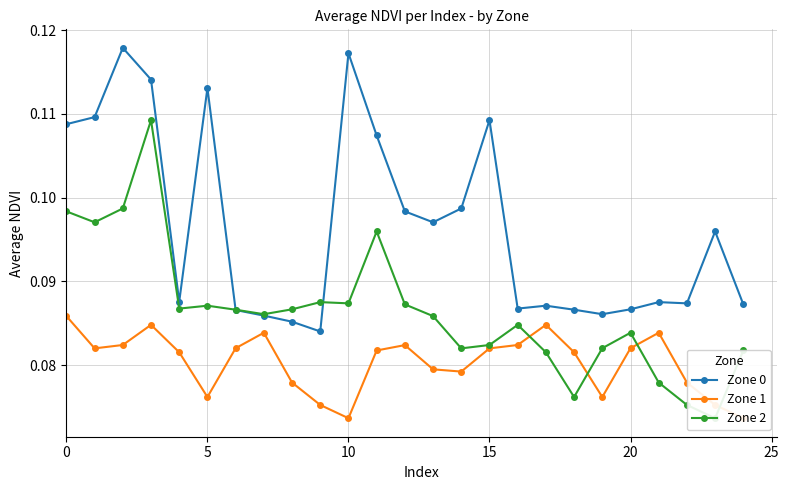

Between 17 and 7, which is larger?

17